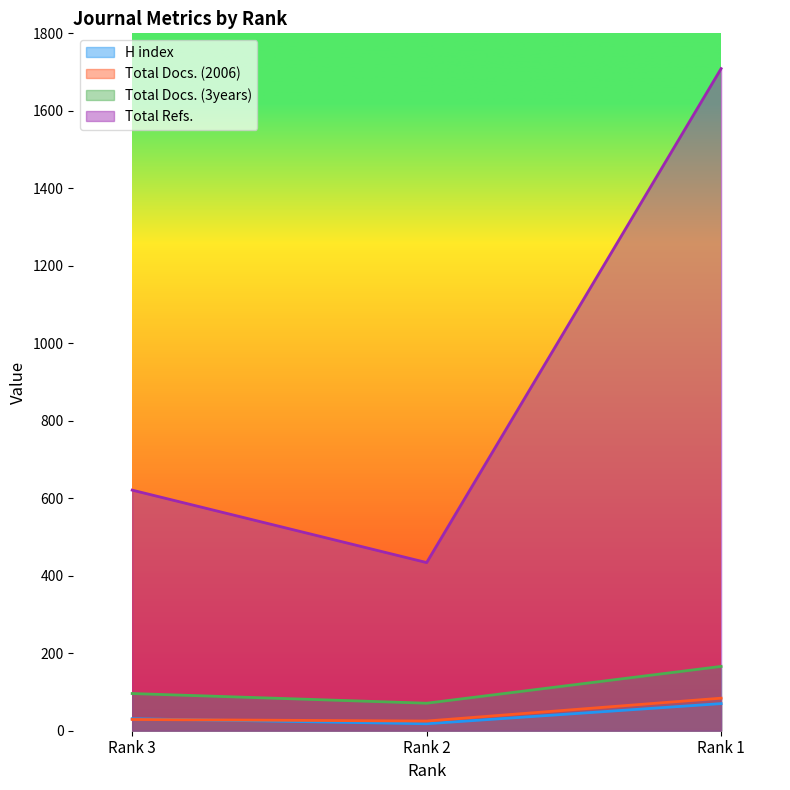

List the series in order of their peak value, lowest first.

H index, Total Docs. (2006), Total Docs. (3years), Total Refs.